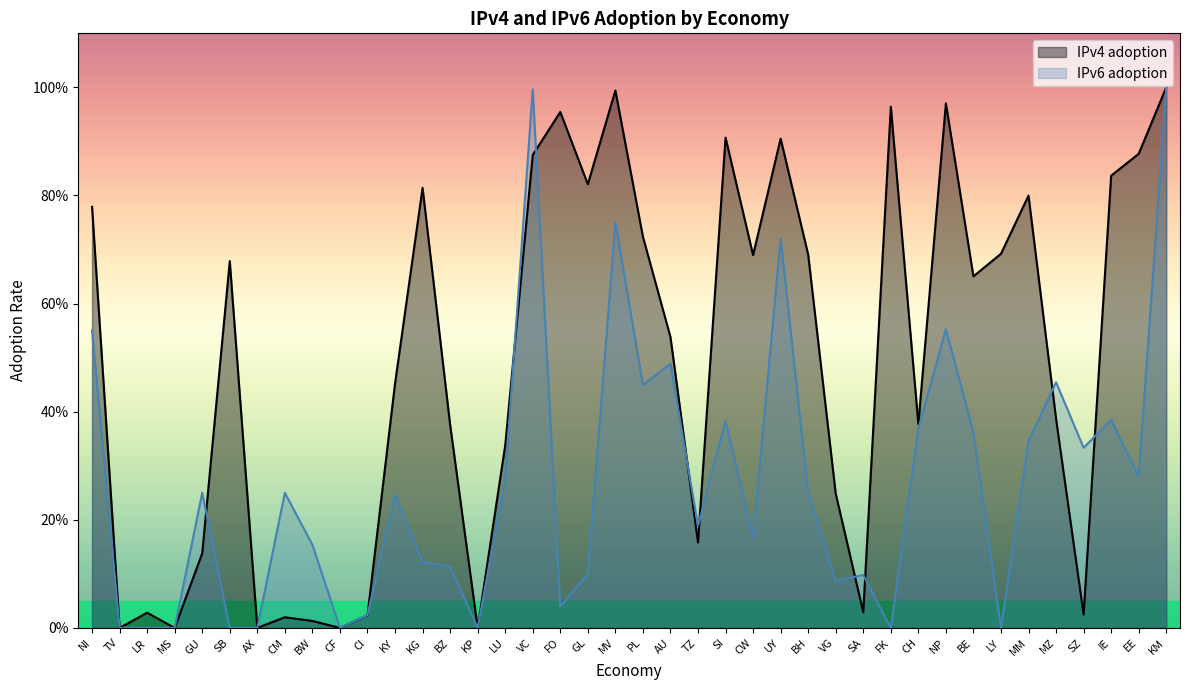

Which has a higher value, CF or IE?

IE